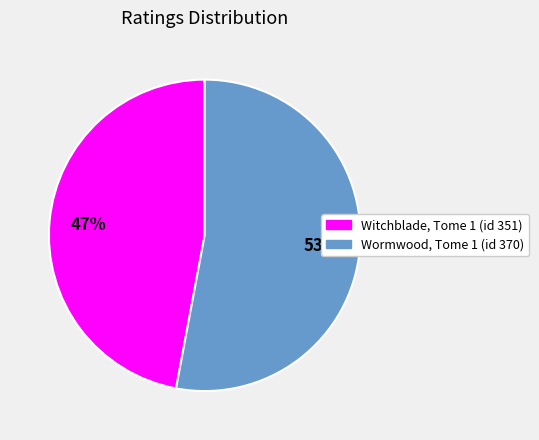

Which category has the biggest portion of the pie?

Wormwood, Tome 1 (id 370)